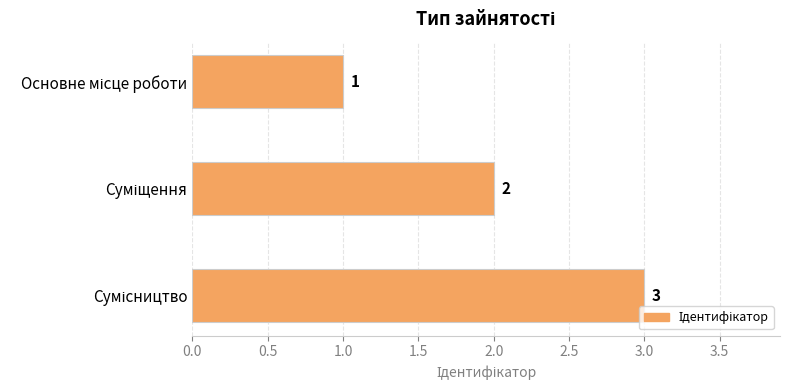

What is the greatest value displayed?

3